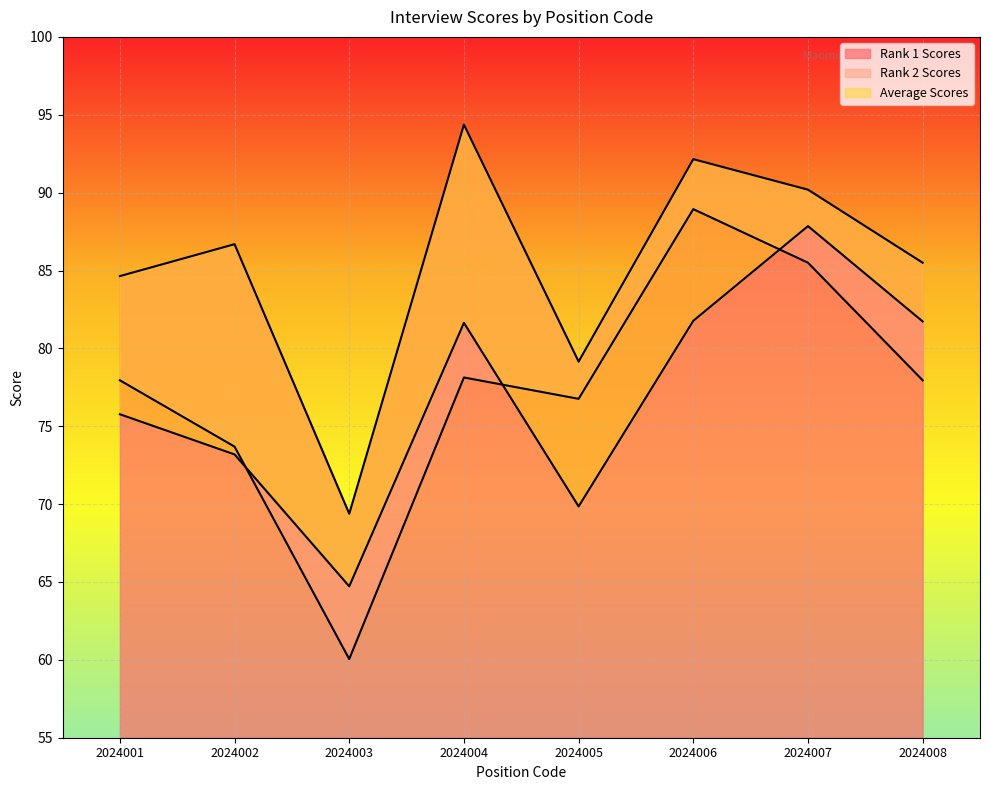

What is the value of the Rank 2 Scores point at the 4th from the left?

78.1